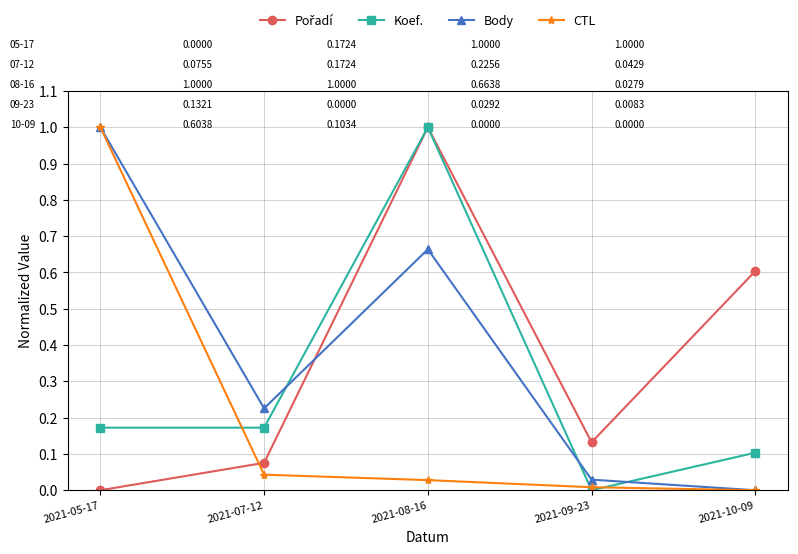

What is the total value across all series at 2021-07-12?

0.5